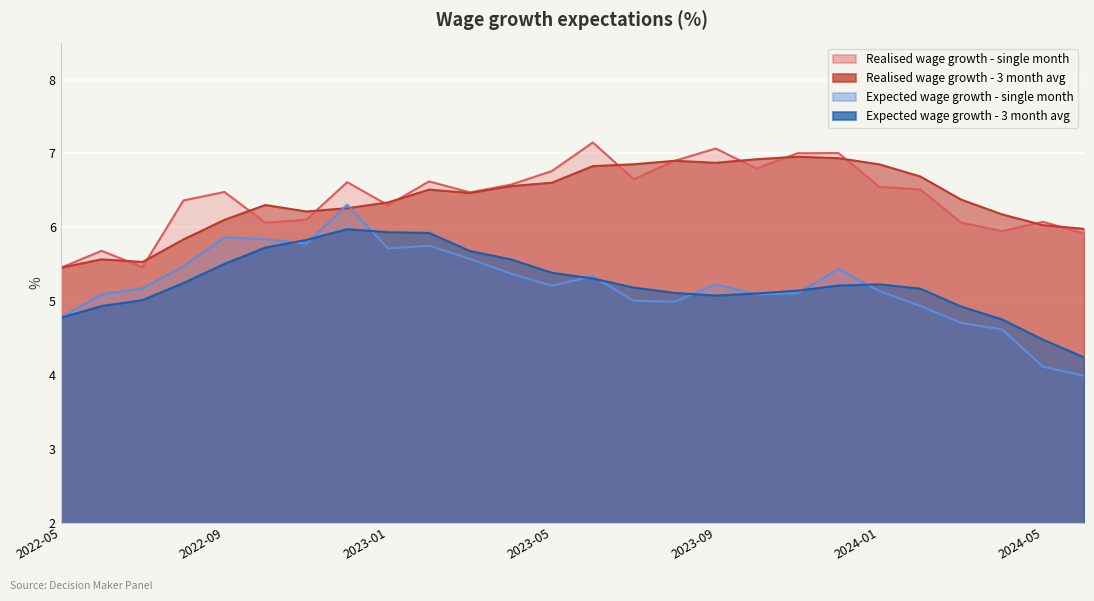

Reading left to right, extract all data points from this chart.

Realised wage growth - single month: 5.5	5.7	5.5	6.4	6.5	6.1	6.1	6.6	6.3	6.6	6.5	6.6	6.8	7.1	6.7	6.9	7.1	6.8	7.0	7.0	6.5	6.5	6.1	5.9	6.1	5.9
Realised wage growth - 3 month avg: 5.5	5.6	5.5	5.8	6.1	6.3	6.2	6.3	6.3	6.5	6.5	6.6	6.6	6.8	6.9	6.9	6.9	6.9	7.0	6.9	6.9	6.7	6.4	6.2	6.0	6.0
Expected wage growth - single month: 4.8	5.1	5.2	5.5	5.9	5.8	5.8	6.3	5.7	5.8	5.6	5.4	5.2	5.3	5.0	5.0	5.2	5.1	5.1	5.4	5.1	4.9	4.7	4.6	4.1	4.0
Expected wage growth - 3 month avg: 4.8	4.9	5.0	5.2	5.5	5.7	5.8	6.0	5.9	5.9	5.7	5.6	5.4	5.3	5.2	5.1	5.1	5.1	5.1	5.2	5.2	5.2	4.9	4.8	4.5	4.2